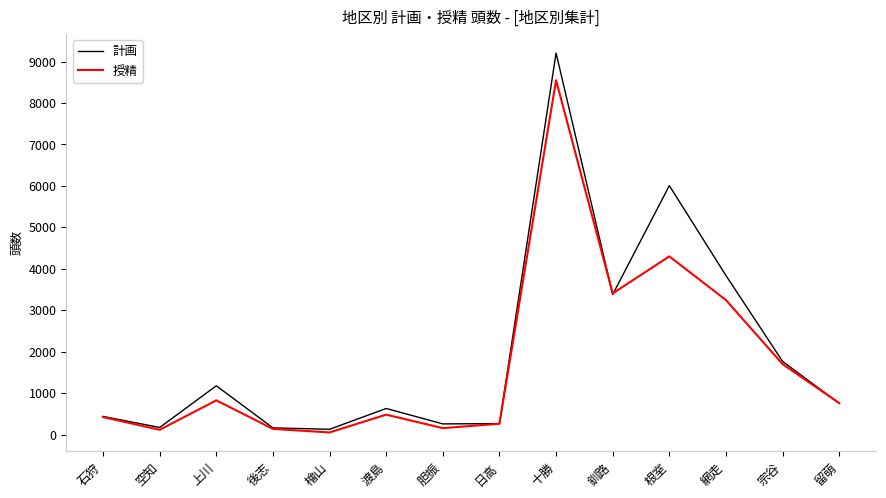

The 授精 series shows 7103 at 根室. True or false?

False